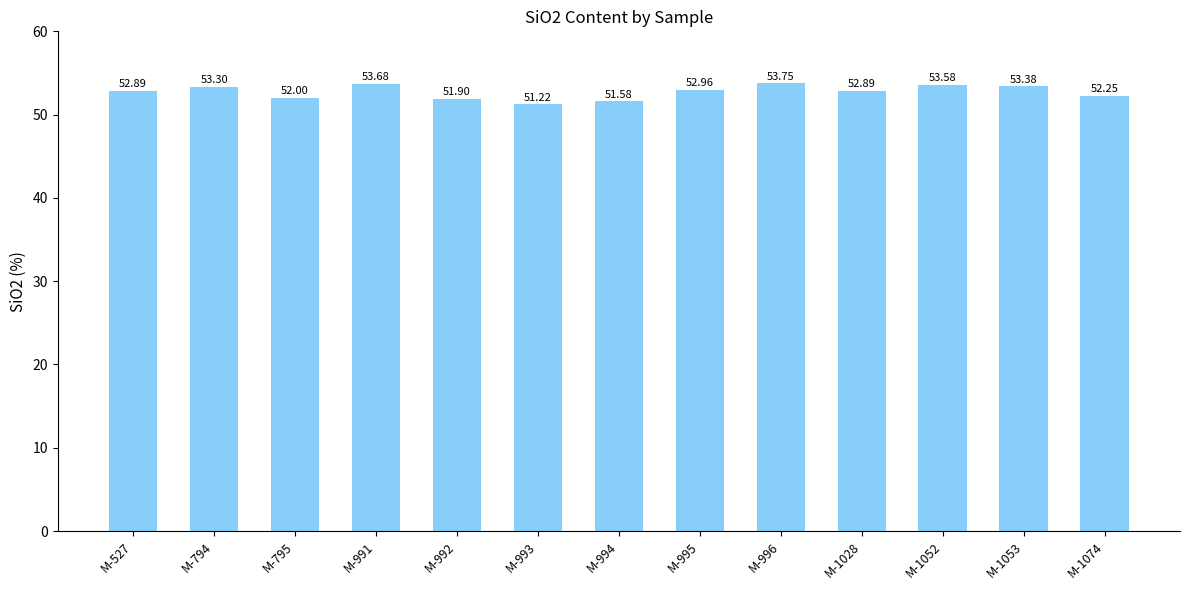

The value at M-1053 is 95.2. True or false?

False